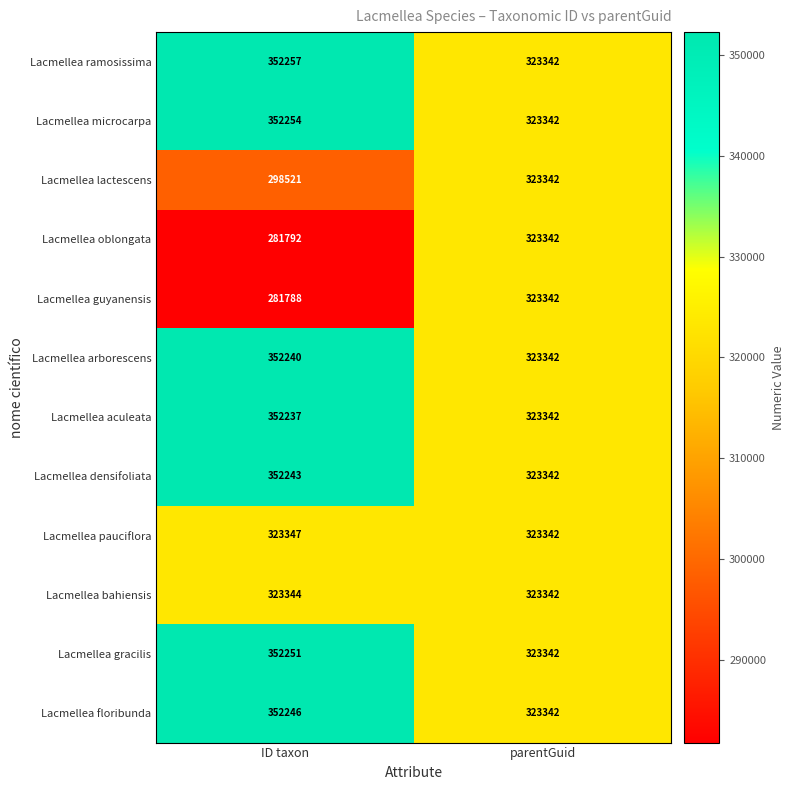

Reading left to right, transcribe all the data shown in this chart.

Lacmellea ramosissima: ID taxon=352257	parentGuid=323342
Lacmellea microcarpa: ID taxon=352254	parentGuid=323342
Lacmellea lactescens: ID taxon=298521	parentGuid=323342
Lacmellea oblongata: ID taxon=281792	parentGuid=323342
Lacmellea guyanensis: ID taxon=281788	parentGuid=323342
Lacmellea arborescens: ID taxon=352240	parentGuid=323342
Lacmellea aculeata: ID taxon=352237	parentGuid=323342
Lacmellea densifoliata: ID taxon=352243	parentGuid=323342
Lacmellea pauciflora: ID taxon=323347	parentGuid=323342
Lacmellea bahiensis: ID taxon=323344	parentGuid=323342
Lacmellea gracilis: ID taxon=352251	parentGuid=323342
Lacmellea floribunda: ID taxon=352246	parentGuid=323342